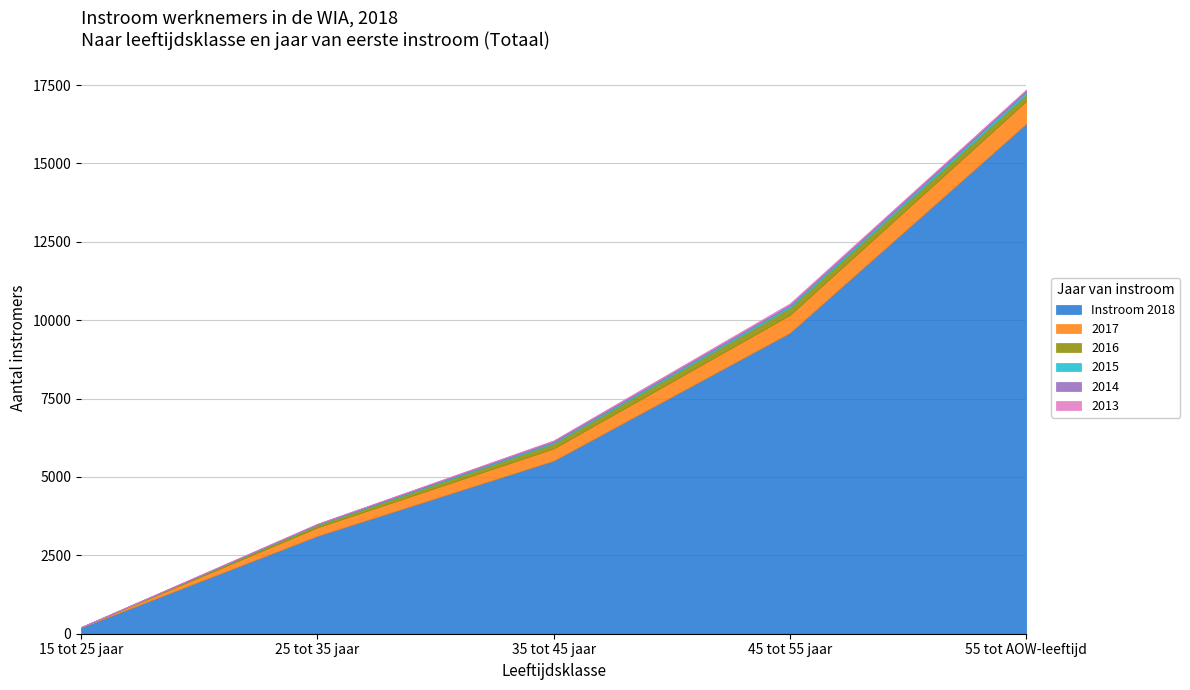

True or false: Instroom 2018 and 2017 cross at least once.

False